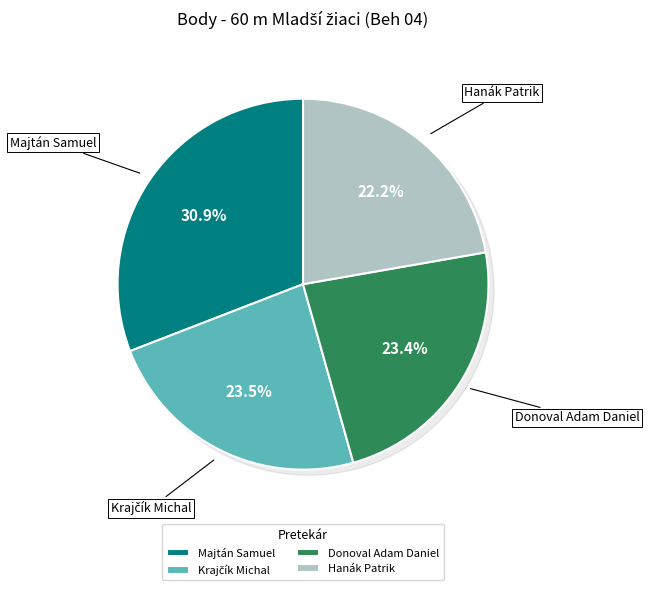

What is the change in value from Krajčík Michal to Hanák Patrik?

-10